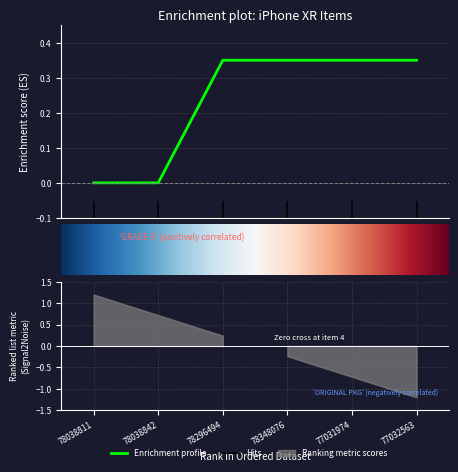

Reading left to right, extract all data points from this chart.

78038811=0.0	78038842=0.0	78296494=0.3	78348076=0.3	77031974=0.3	77032563=0.3